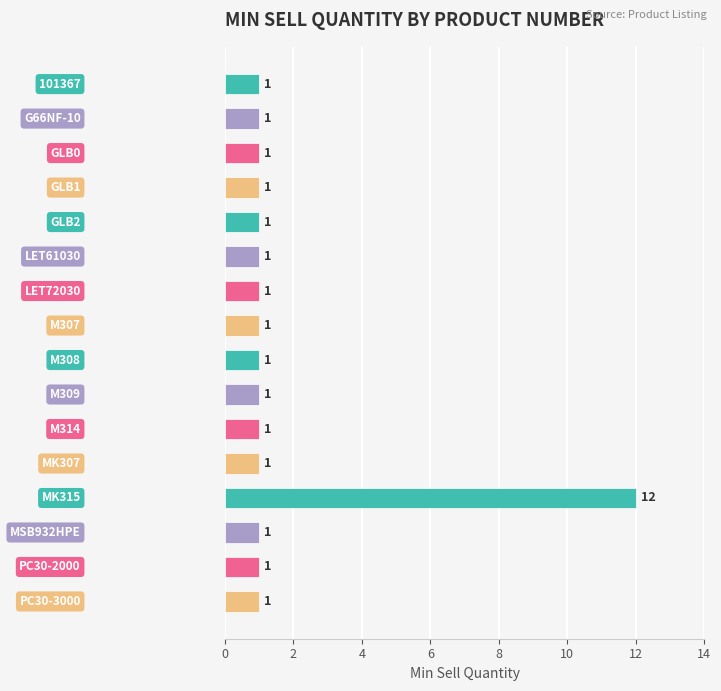

What is the sum of all values?

27